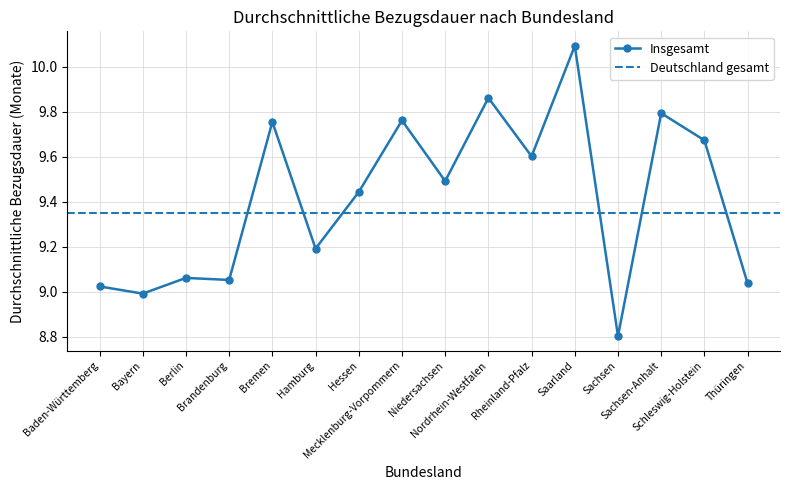

Rank the categories by value from highest to lowest.

Saarland, Nordrhein-Westfalen, Sachsen-Anhalt, Mecklenburg-Vorpommern, Bremen, Schleswig-Holstein, Rheinland-Pfalz, Niedersachsen, Hessen, Hamburg, Berlin, Brandenburg, Thüringen, Baden-Württemberg, Bayern, Sachsen